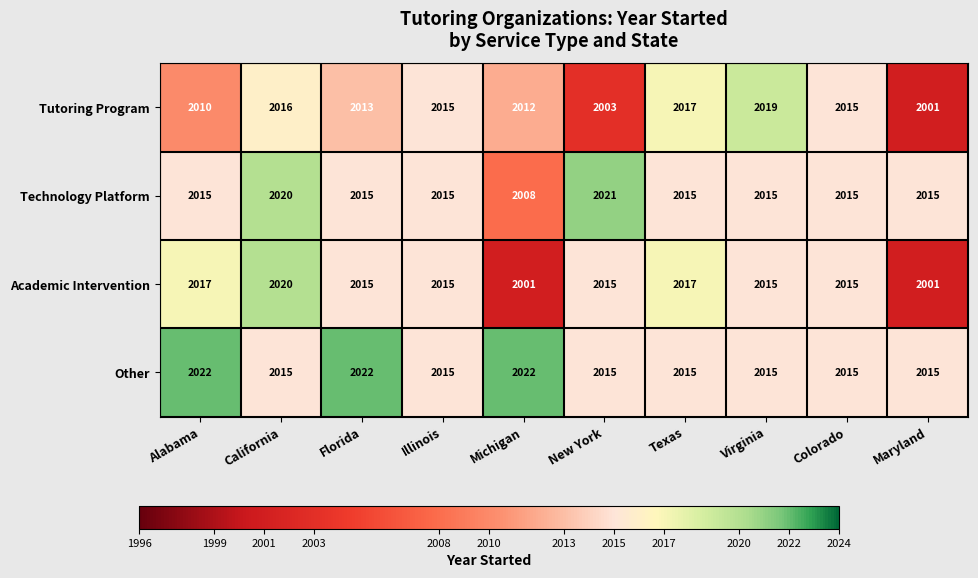

What is the greatest value displayed?

2022